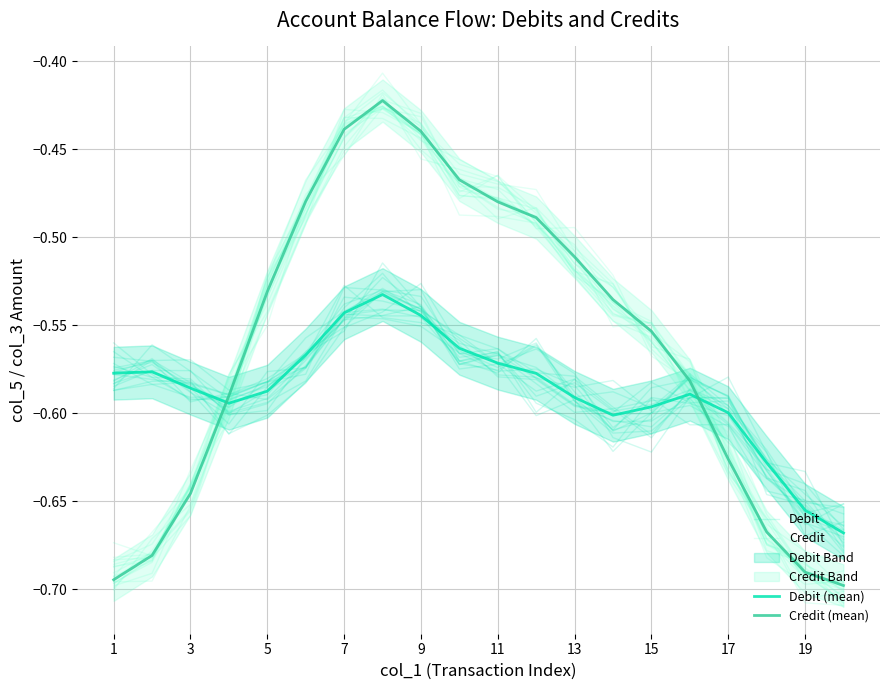

What is the sum of the Debit values at 19 and 13?

-1.2